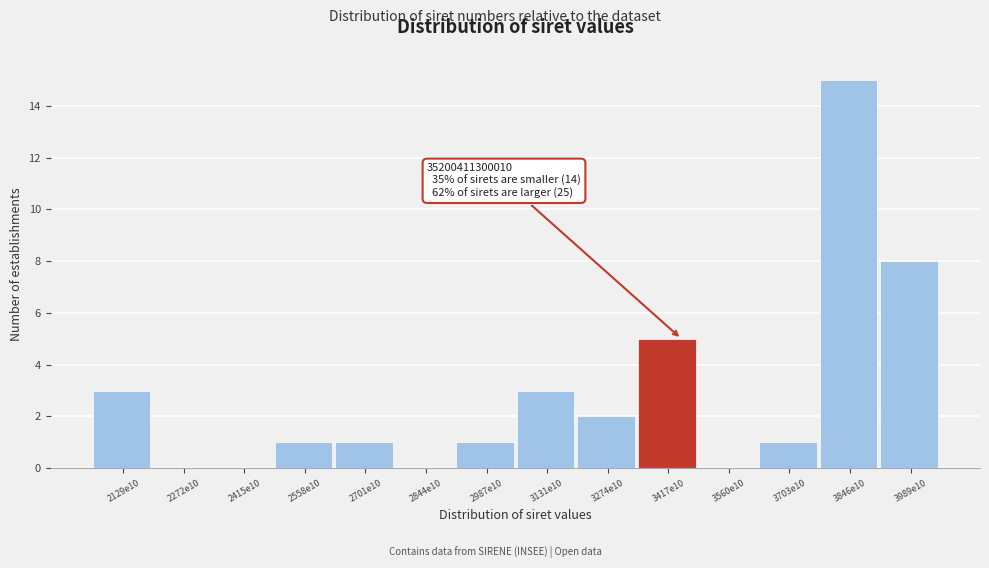

Reading left to right, extract all data points from this chart.

2129e10=3	2272e10=0	2415e10=0	2558e10=1	2701e10=1	2844e10=0	2987e10=1	3131e10=3	3274e10=2	3417e10=5	3560e10=0	3703e10=1	3846e10=15	3989e10=8